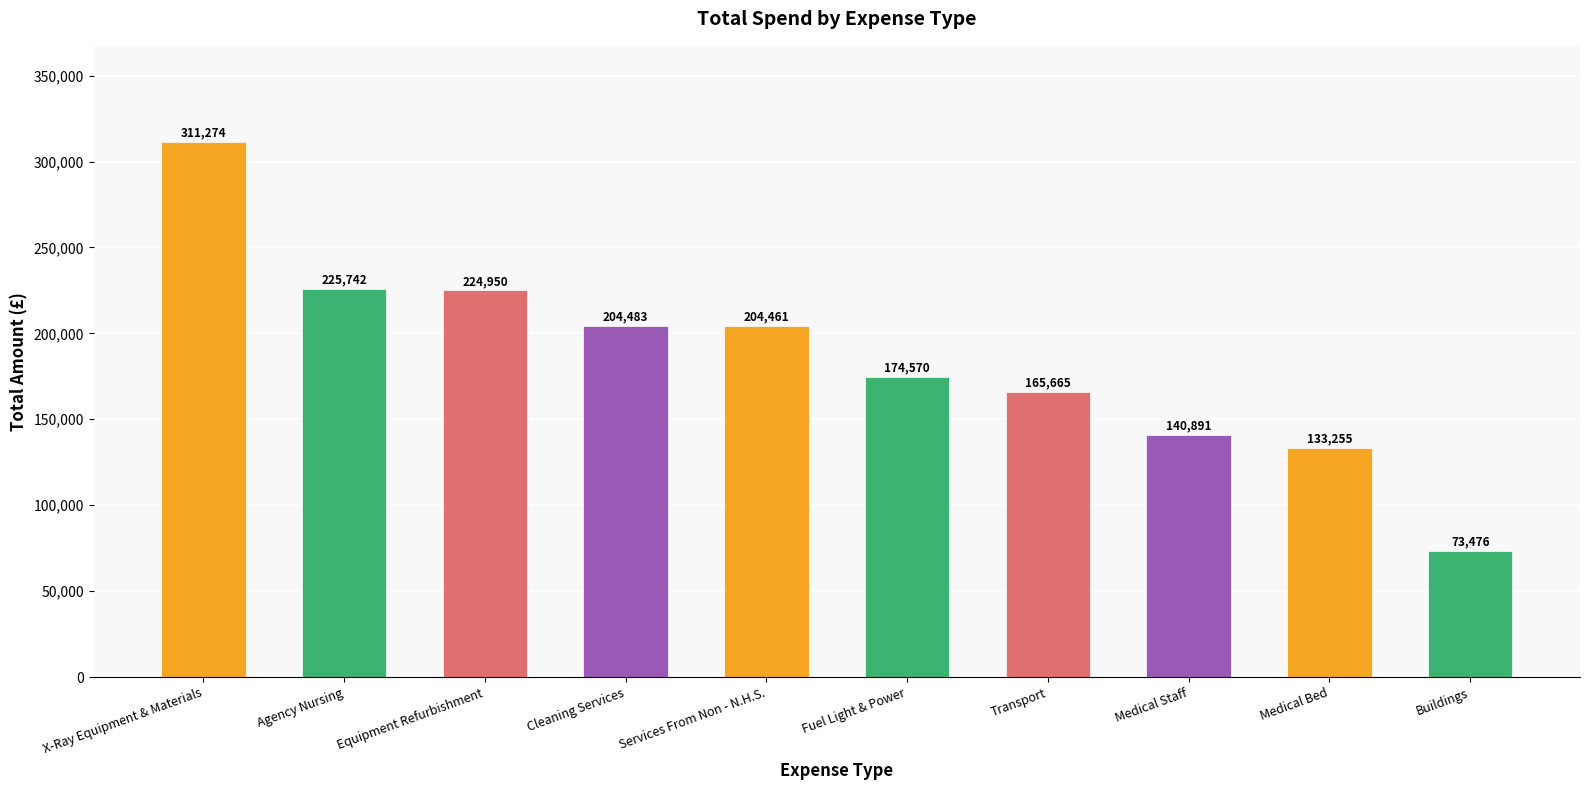

The value at Transport is 94702.5. True or false?

False